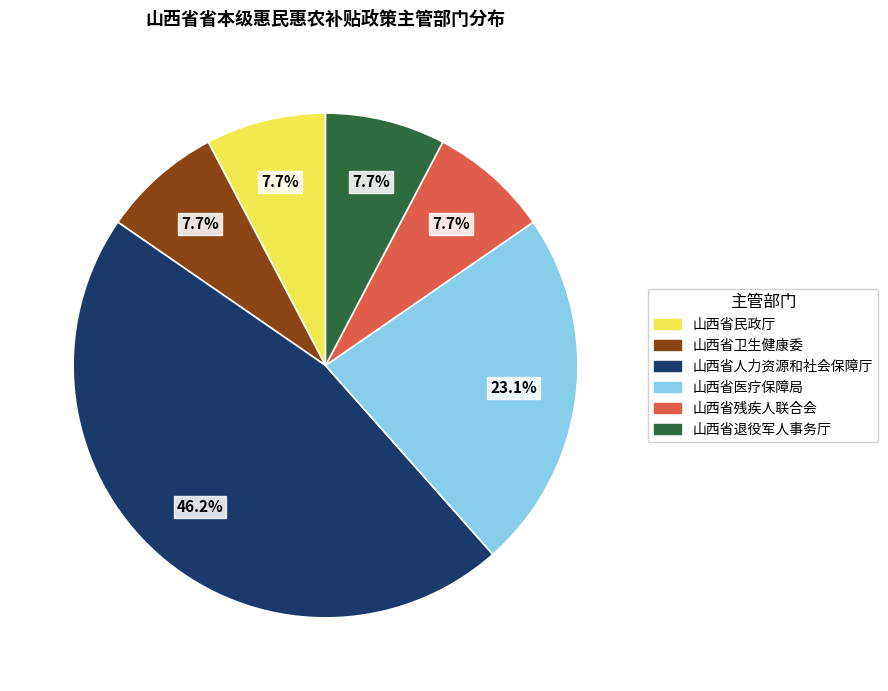

What is the largest slice in the pie chart?

山西省人力资源和社会保障厅